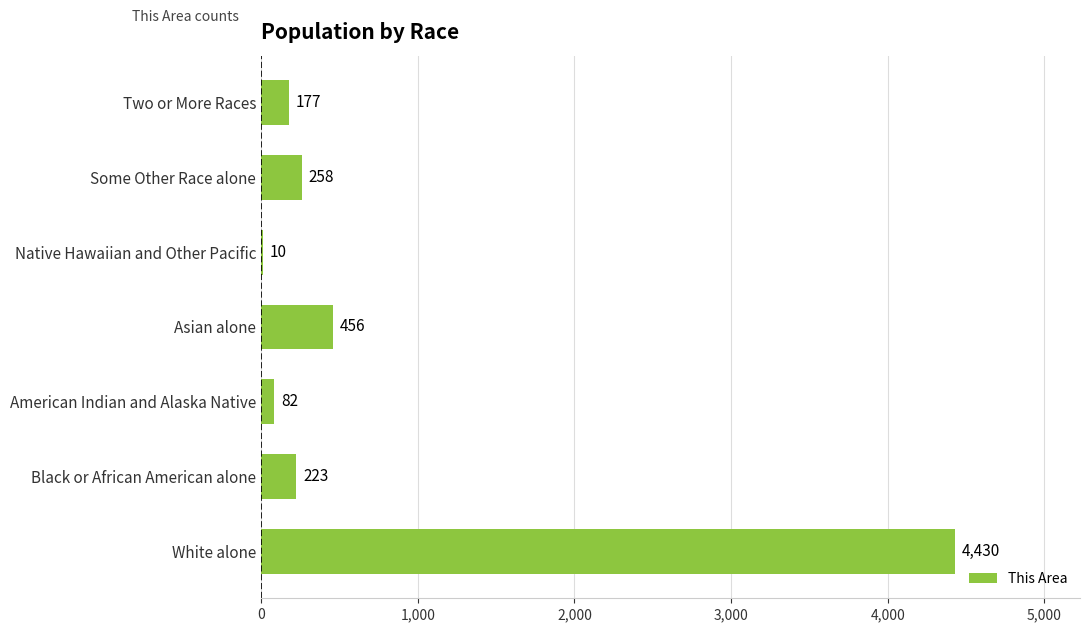

What is the sum of all values?

5636